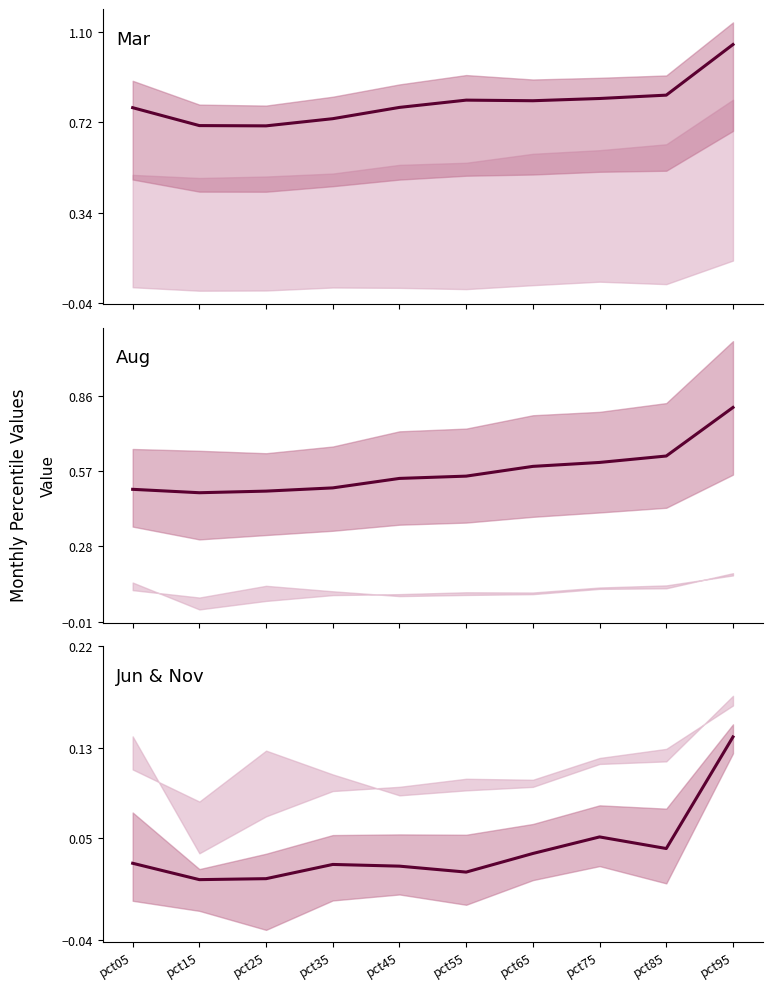

At which category does the chart reach its minimum across all series?

pct15